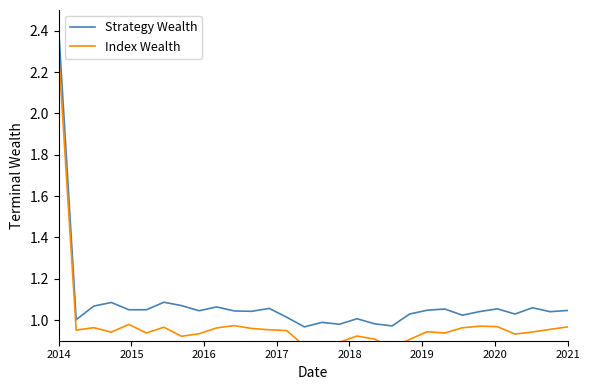

What is the average value of the Strategy Wealth series?

1.1